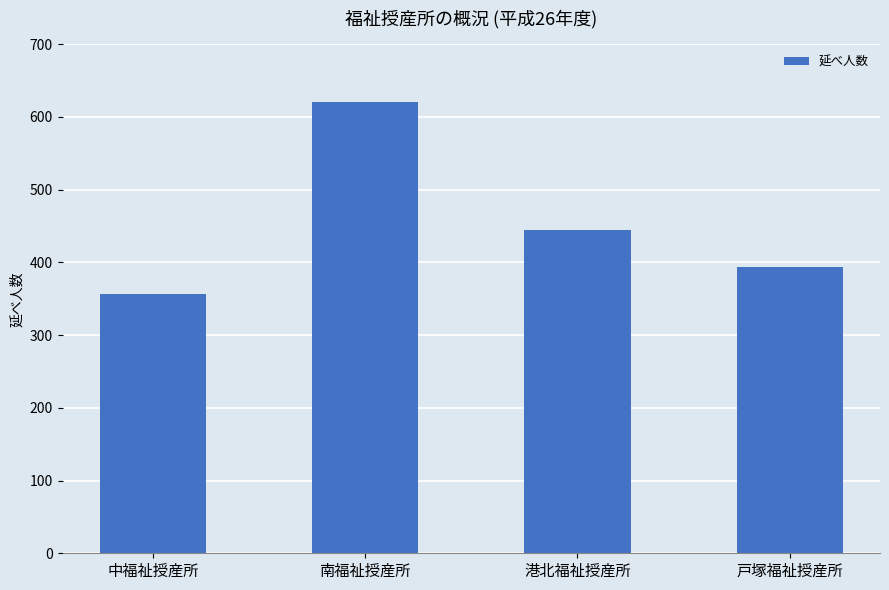

What is the change in value from 港北福祉授産所 to 戸塚福祉授産所?

-52